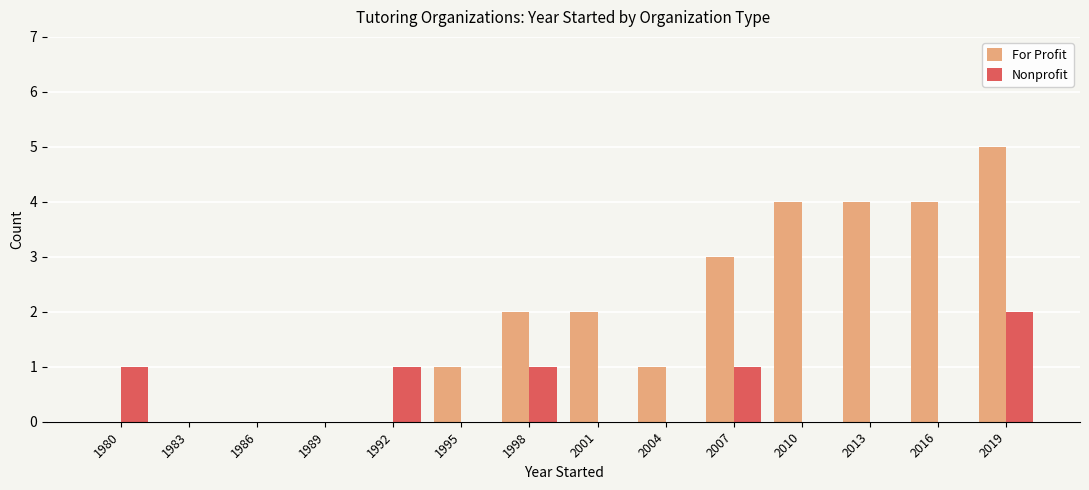

Which series changed the most between 1983 and 2007?

For Profit